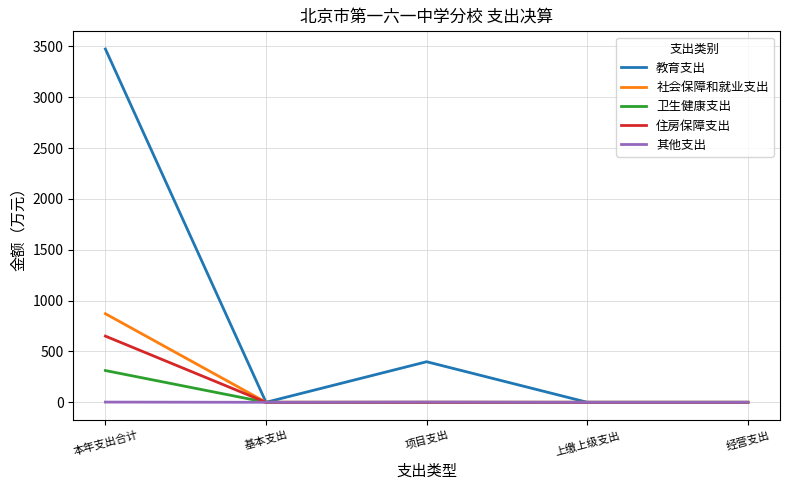

What value does the 住房保障支出 series have at 本年支出合计?

650.6